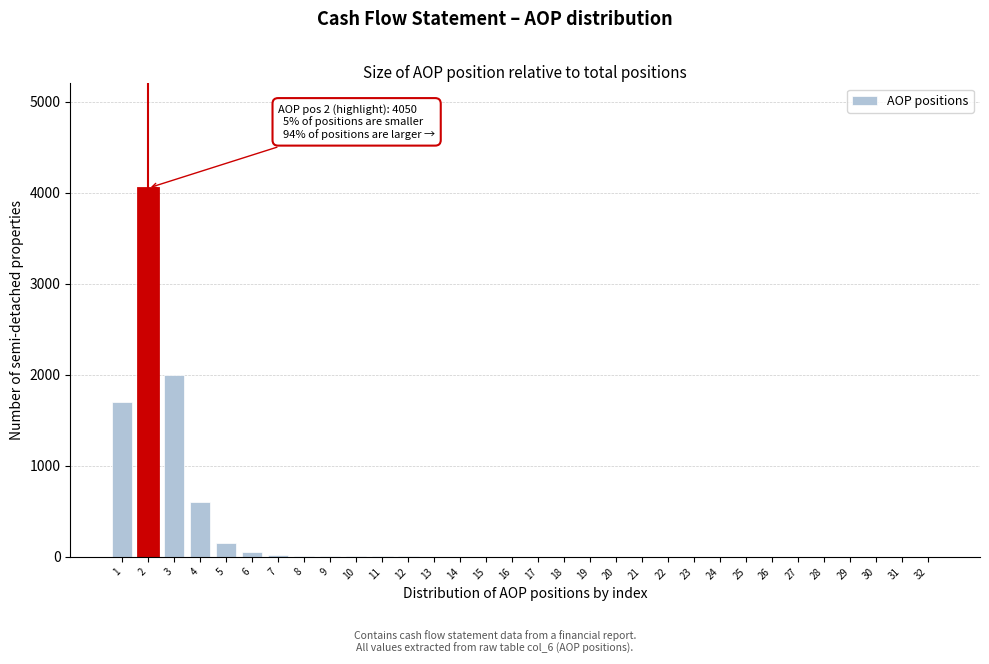

What is the sum of all values?

8623